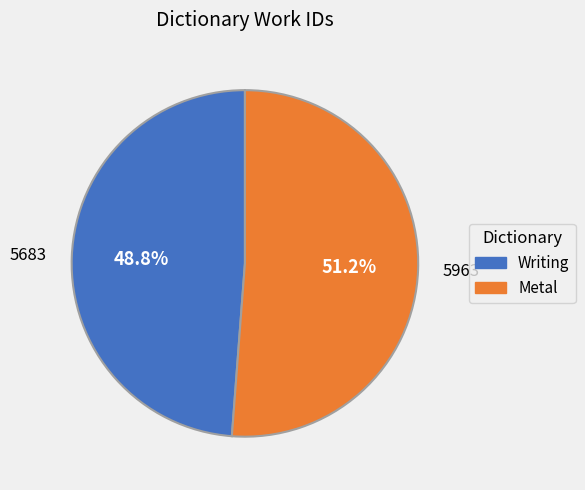

Rank the categories by value from highest to lowest.

Metal, Writing